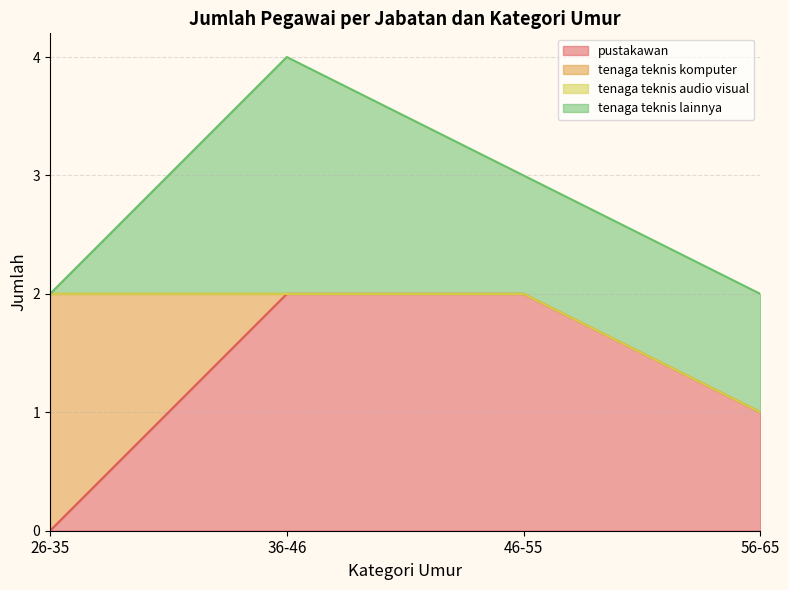

What is the value of the pustakawan point at the 4th from the left?

1